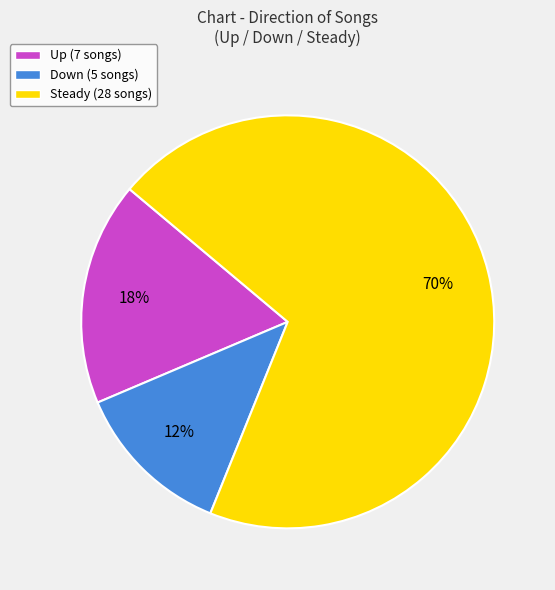

Between Up (7 songs) and Down (5 songs), which is larger?

Up (7 songs)